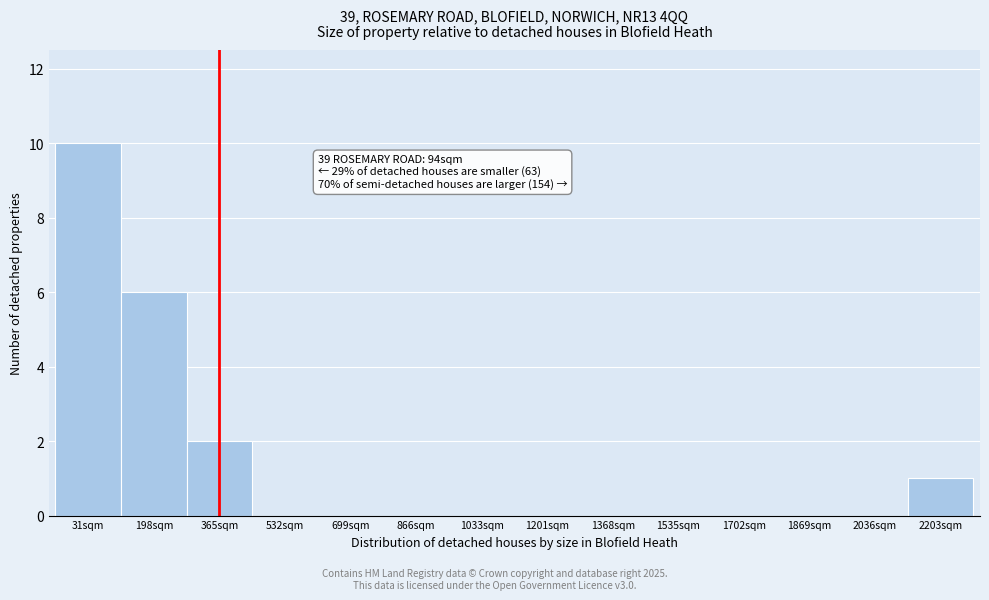

Reading left to right, what are all the values shown in this chart?

31sqm=10	198sqm=6	365sqm=2	532sqm=0	699sqm=0	866sqm=0	1033sqm=0	1201sqm=0	1368sqm=0	1535sqm=0	1702sqm=0	1869sqm=0	2036sqm=0	2203sqm=1